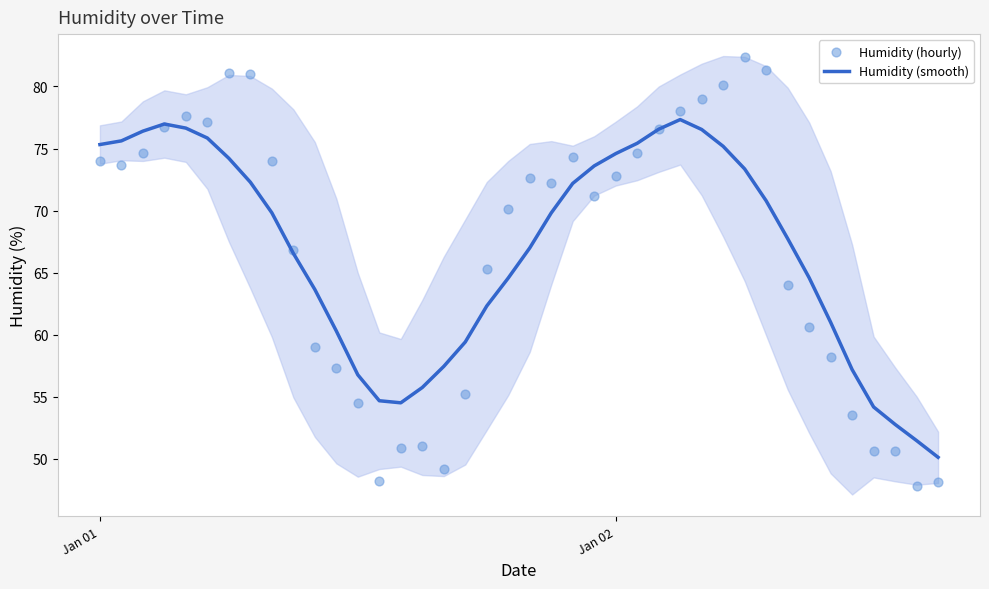

At how many categories does at least one series exceed 81?

3